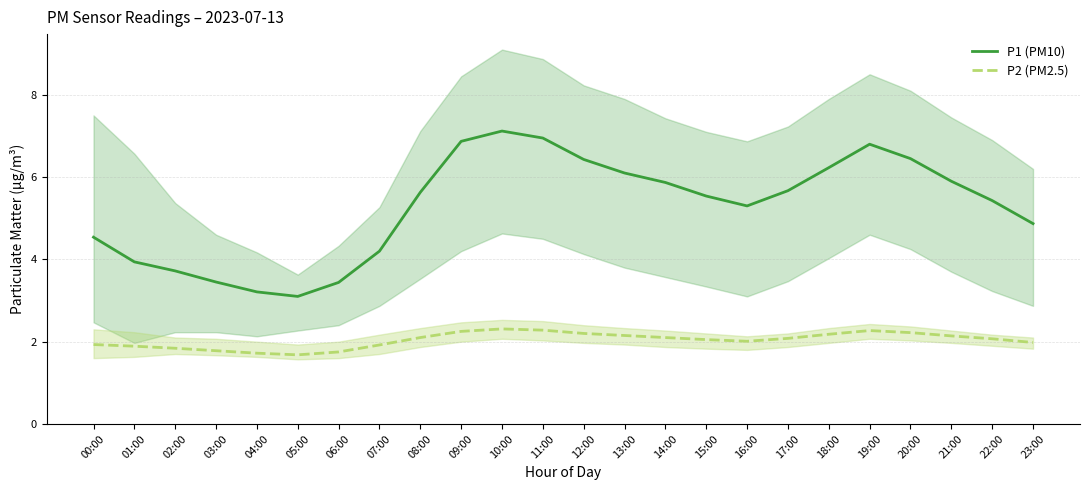

What is the average value of the P2 (PM2.5) series?

2.0